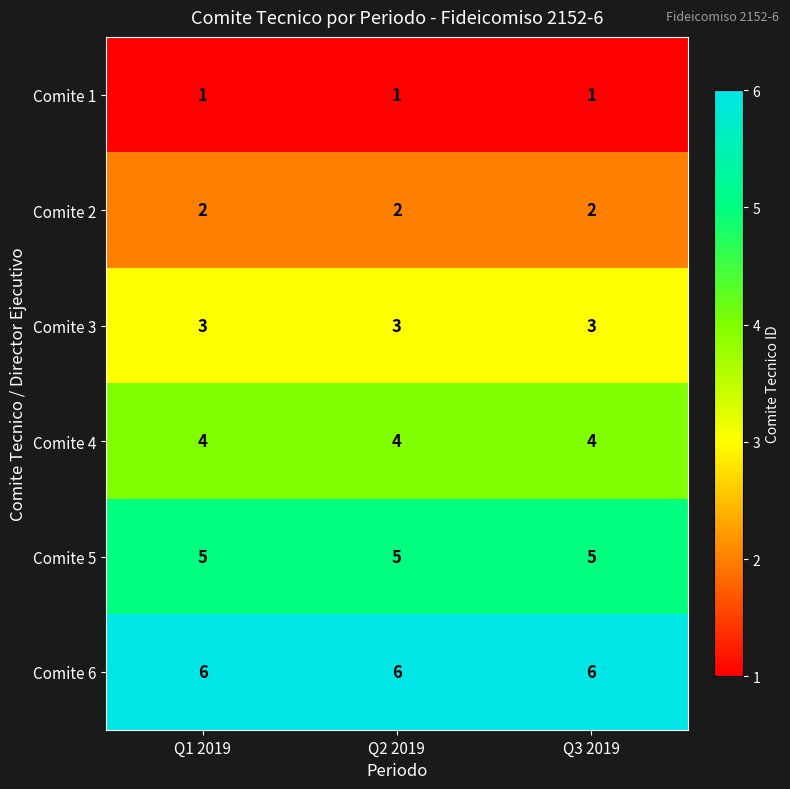

Is it true that Comite 4 equals 6 at Q3 2019?

False